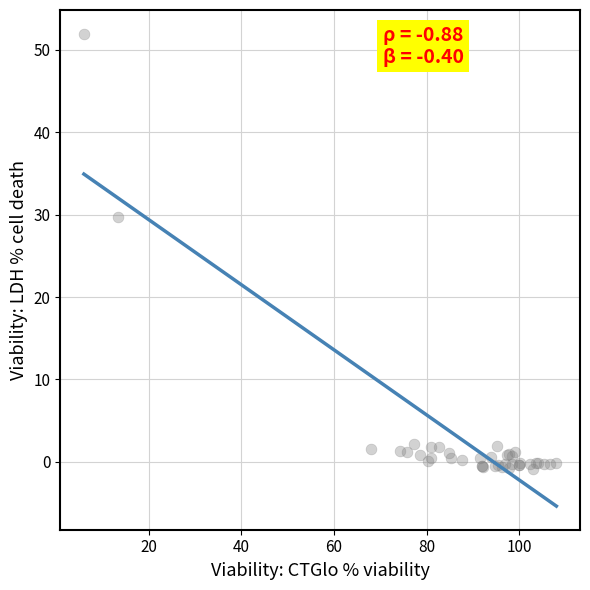

What Y value in the scatter plot is closest to 25?

29.7